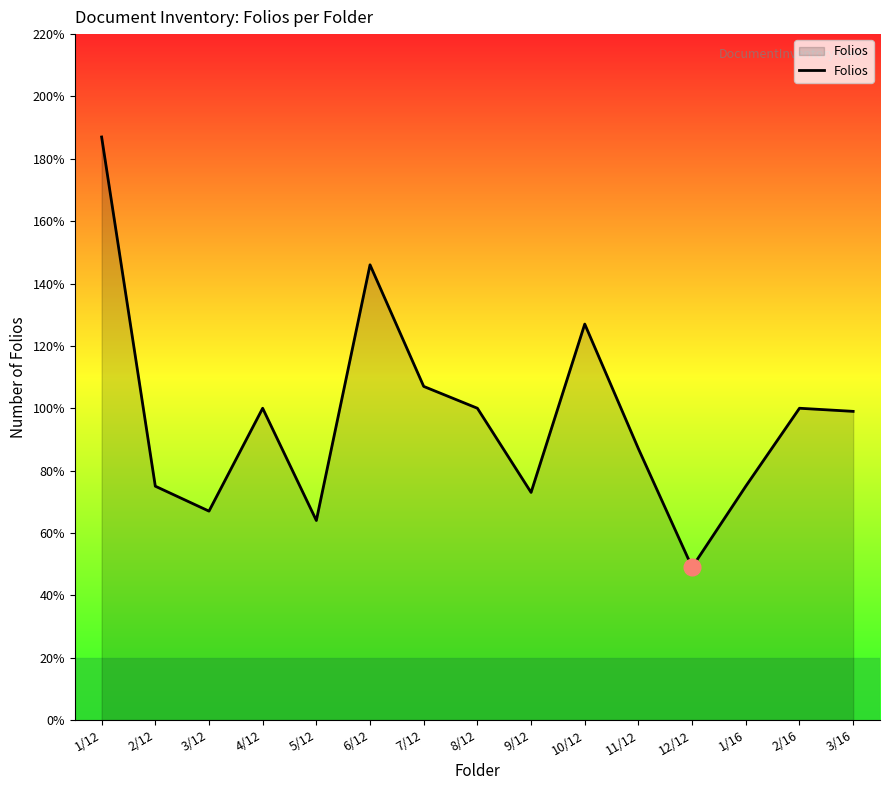

What is the difference between the maximum and minimum values?

138